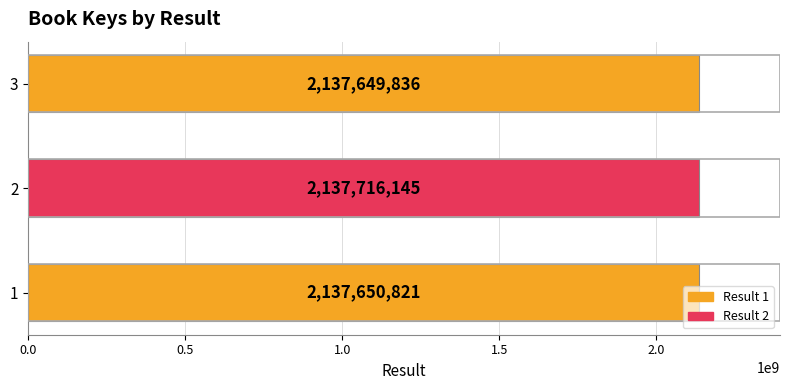

The value at 3 is 1377136238. True or false?

False